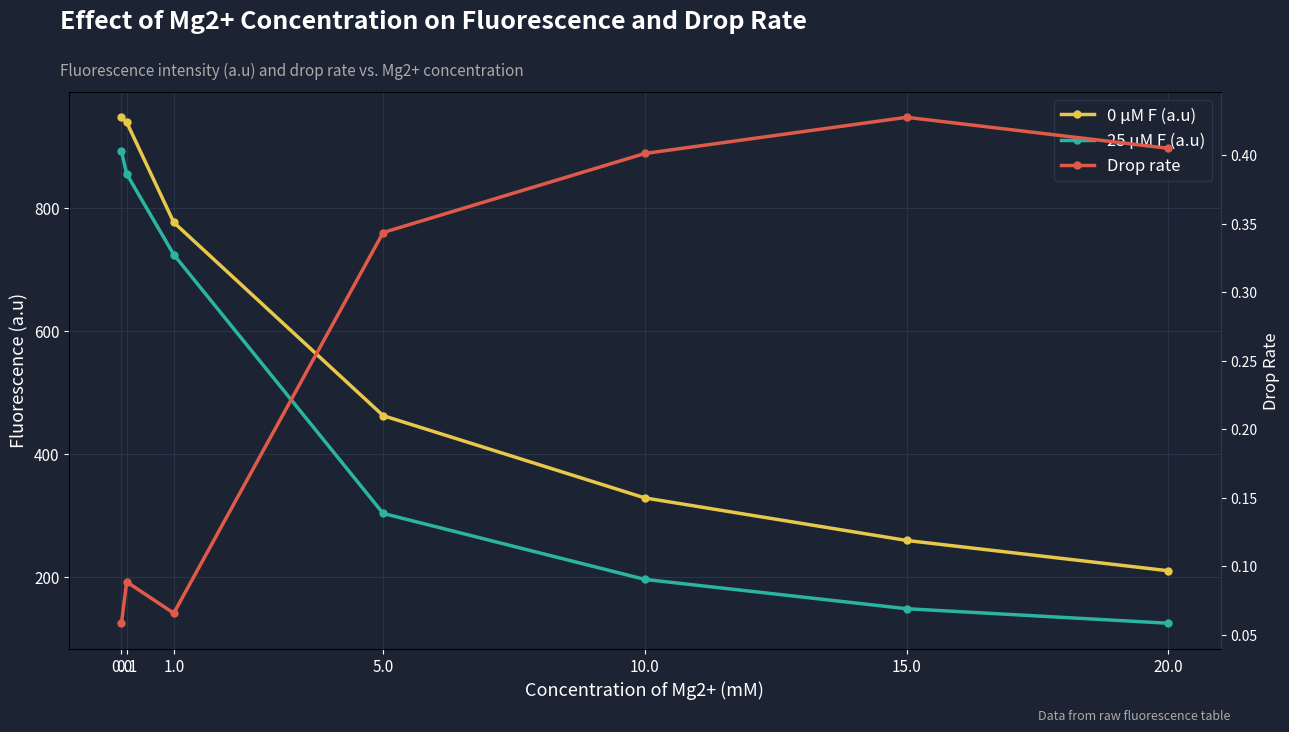

How many series are shown in this chart?

3